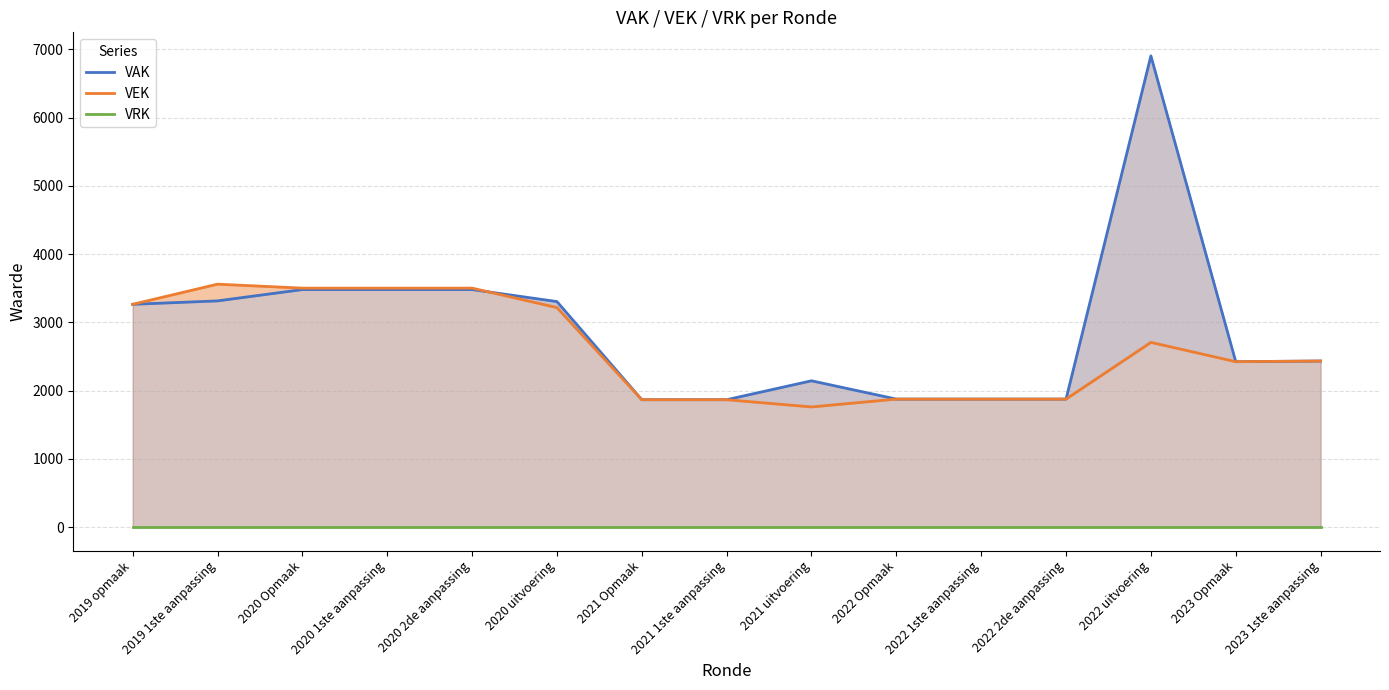

How many categories are shown in the chart?

15